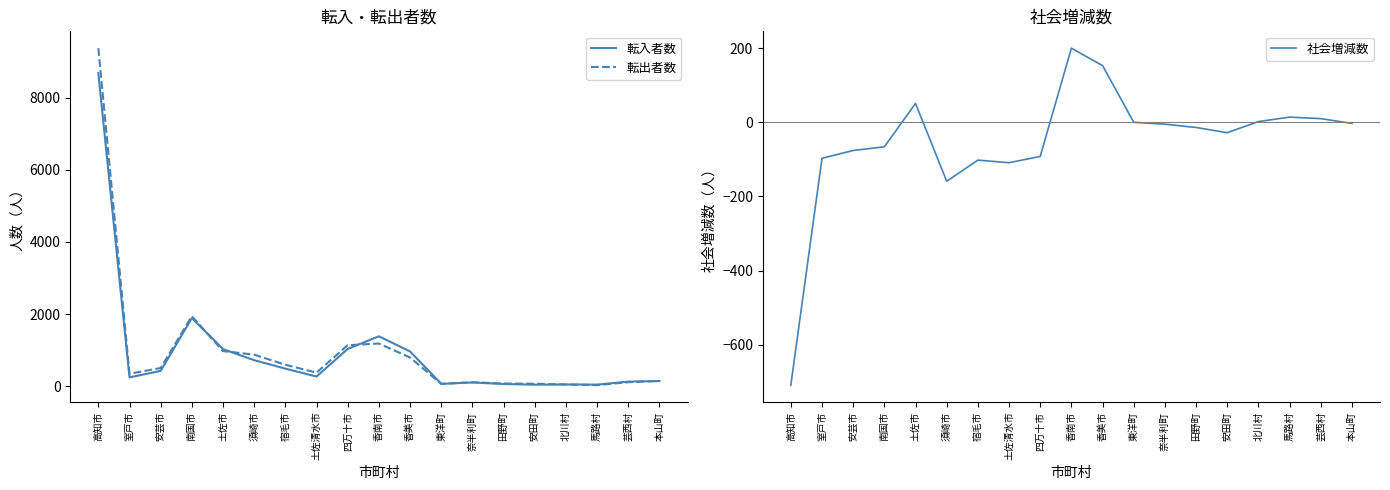

Where does the 転入者数 series first go above 270?

高知市